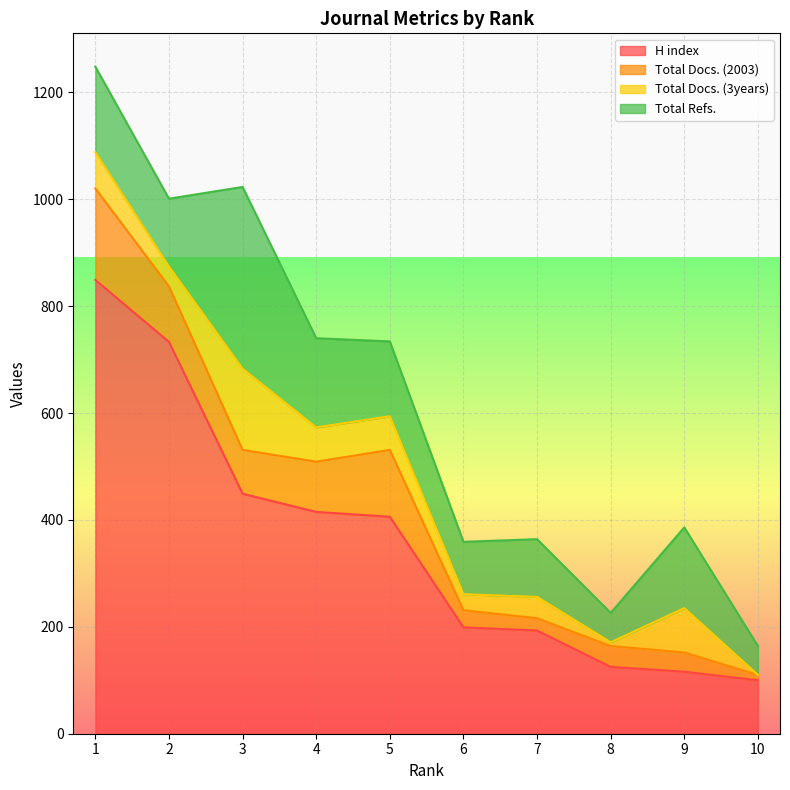

Between 2 and 4, which series saw the biggest shift?

H index